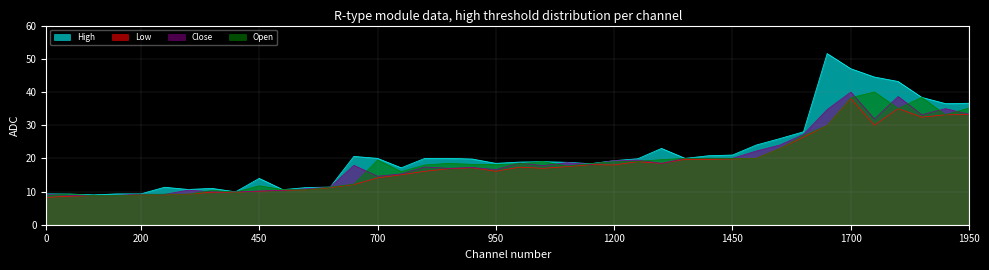

True or false: High and Close cross at least once.

False